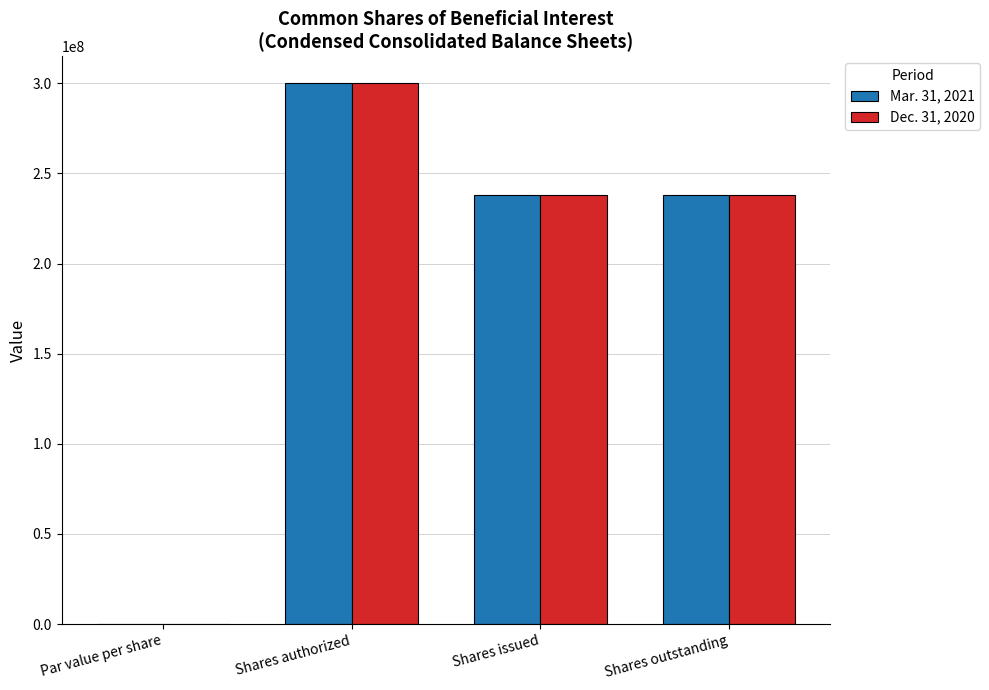

At which category is the sum across all series the highest?

Shares authorized